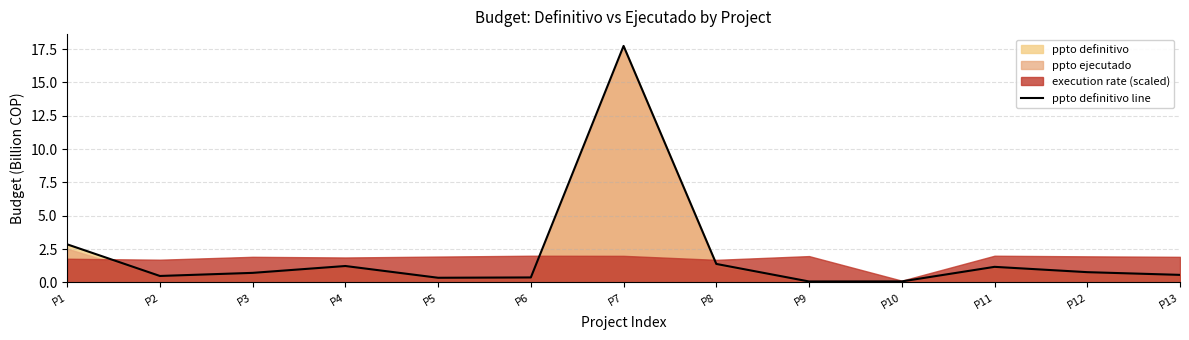

Reading left to right, what are all the values shown in this chart?

P1=2.9	P2=0.5	P3=0.7	P4=1.2	P5=0.3	P6=0.4	P7=17.7	P8=1.4	P9=0.1	P10=0.1	P11=1.2	P12=0.8	P13=0.6